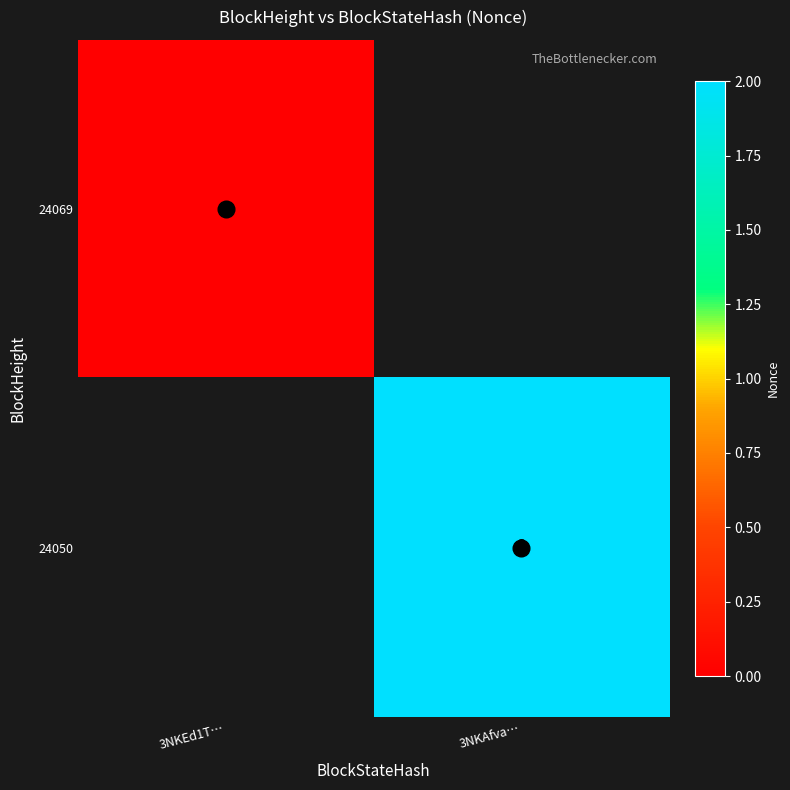

At how many categories does at least one series exceed 0?

1